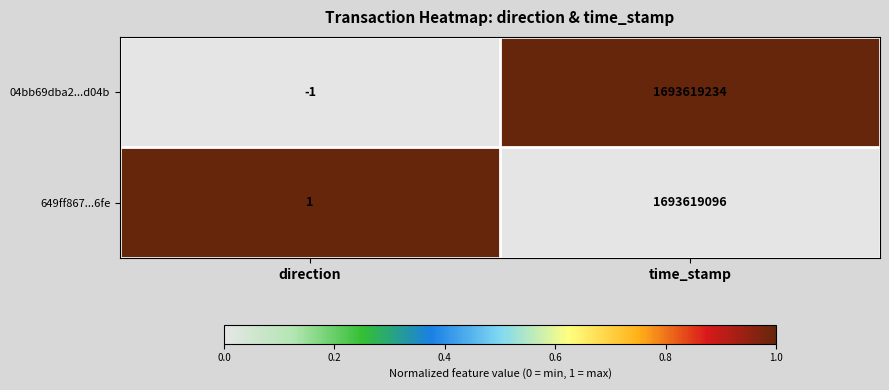

Which series changed the most between direction and time_stamp?

04bb69dba2...d04b